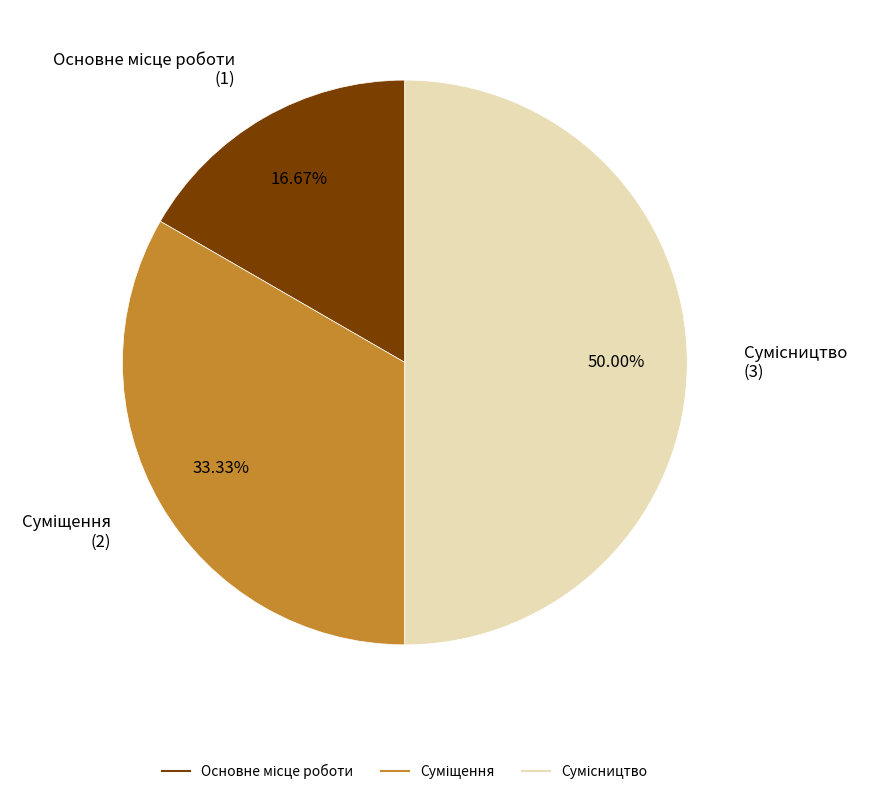

Is it true that Суміщення is 18% of the pie?

False